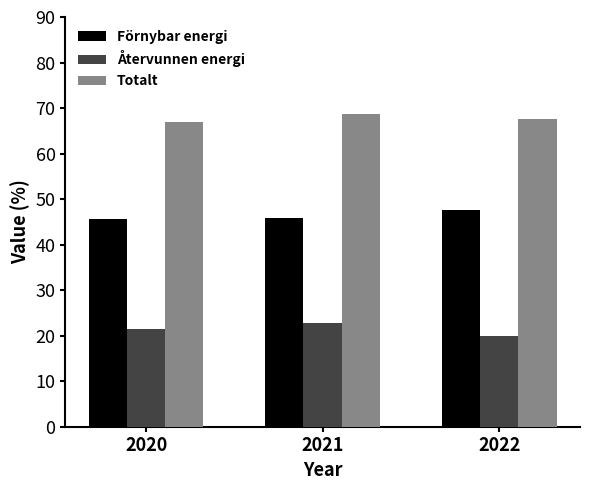

Rank the series by their average value, from highest to lowest.

Totalt, Förnybar energi, Återvunnen energi